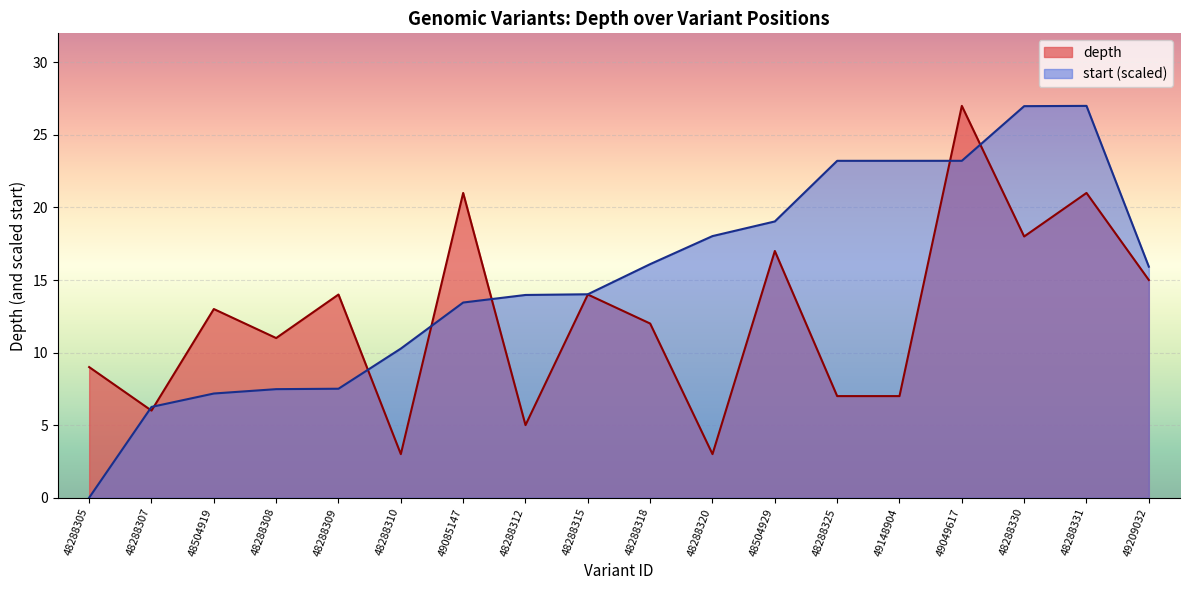

Rank the categories by depth value from highest to lowest.

49049617, 49085147, 48288331, 48288330, 48504929, 49209032, 48288309, 48288315, 48504919, 48288318, 48288308, 48288305, 48288325, 49148904, 48288307, 48288312, 48288310, 48288320